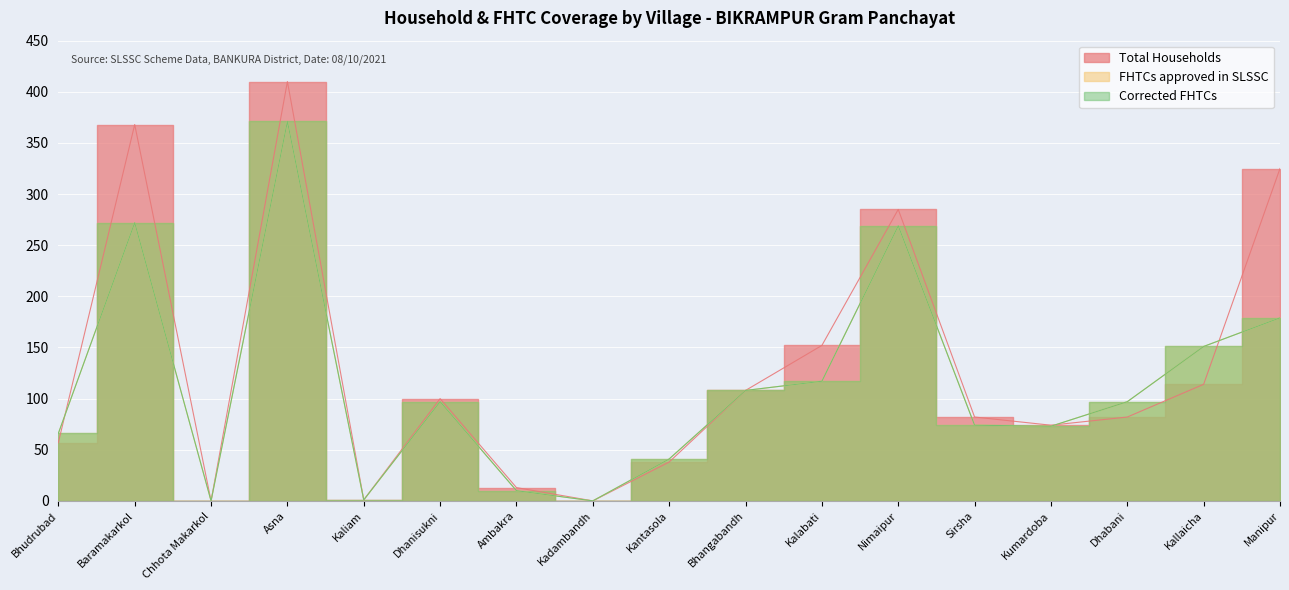

At how many categories does at least one series exceed 19?

13